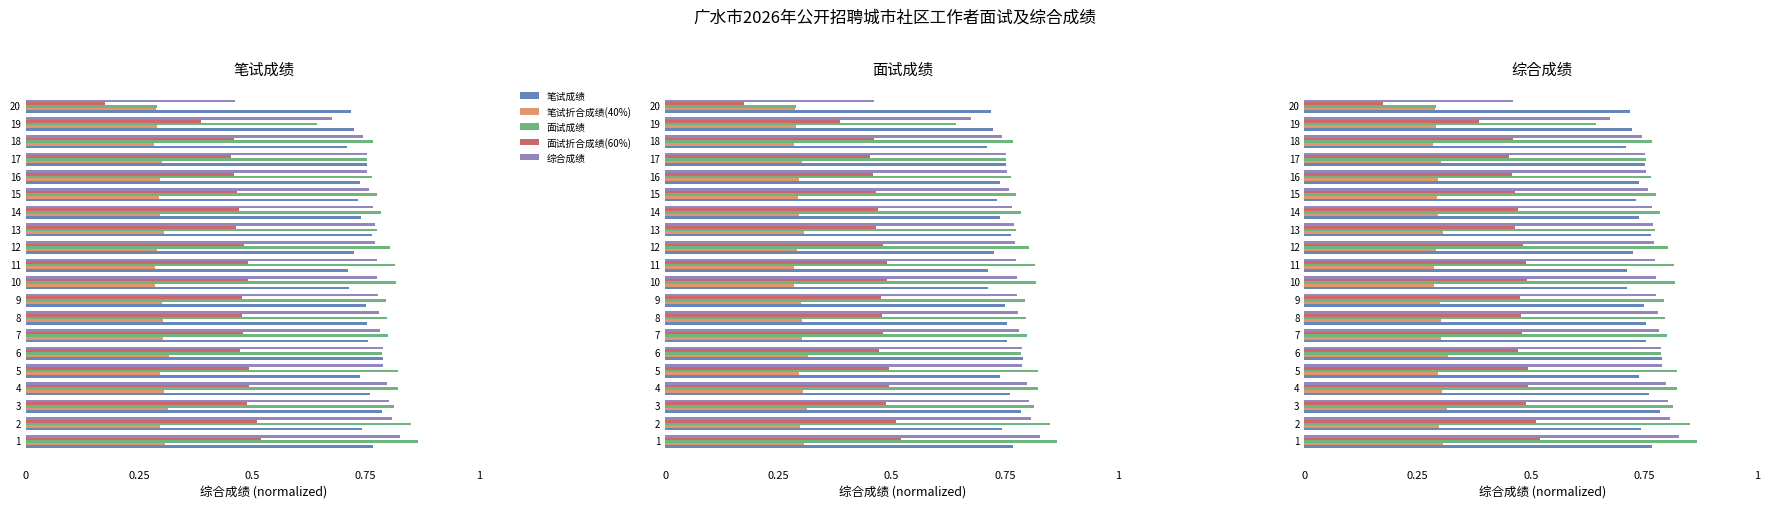

What is the sum of all 面试成绩 values?

15.3